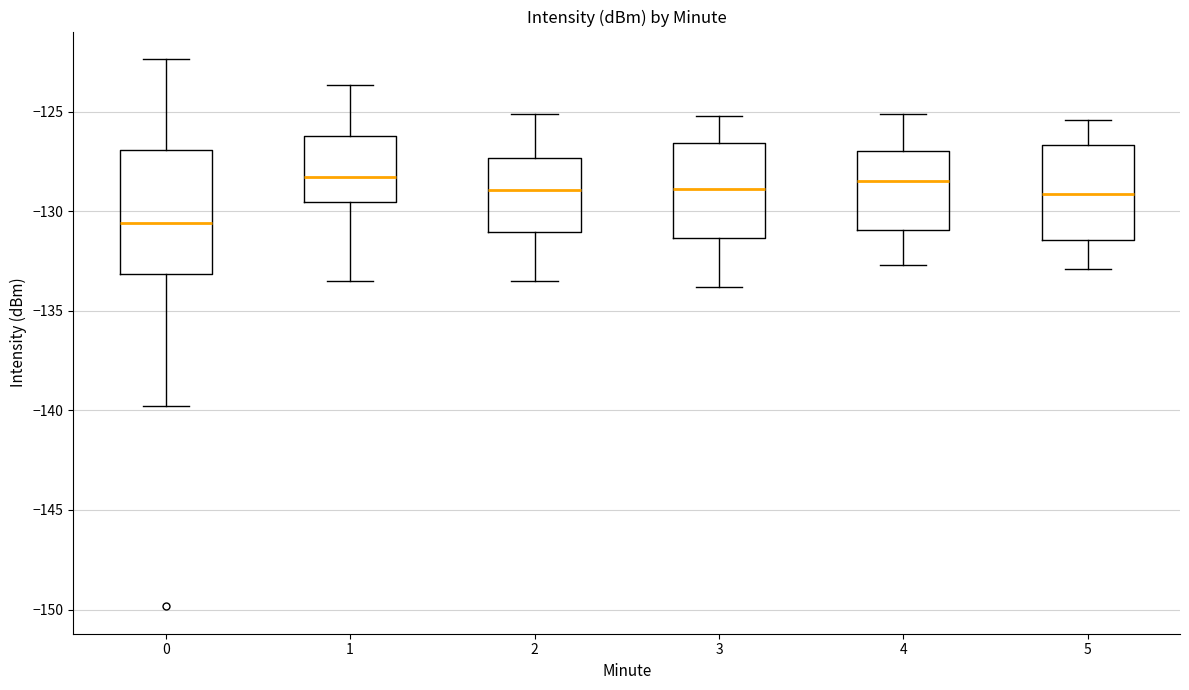

Reading left to right, read every box against the y-axis: the position of its median line, the range the box covers, and the ends of its whiskers. The values are not printed on the chart, so give them approximately, as read against the axis.

0: median -130.5, box -133.0 to -127.0, whiskers -140.0 to -122.5
1: median -128.5, box -129.5 to -126.0, whiskers -133.5 to -123.5
2: median -129.0, box -131.0 to -127.5, whiskers -133.5 to -125.0
3: median -129.0, box -131.5 to -126.5, whiskers -134.0 to -125.0
4: median -128.5, box -131.0 to -127.0, whiskers -132.5 to -125.0
5: median -129.0, box -131.5 to -126.5, whiskers -133.0 to -125.5